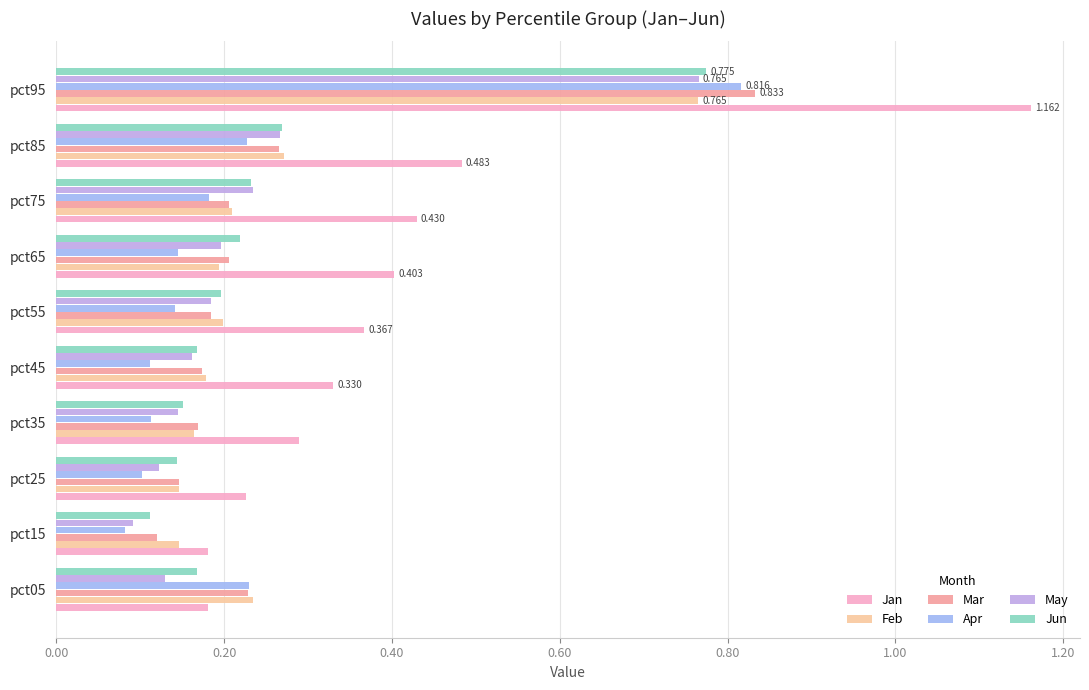

Count the number of data series in this chart.

6